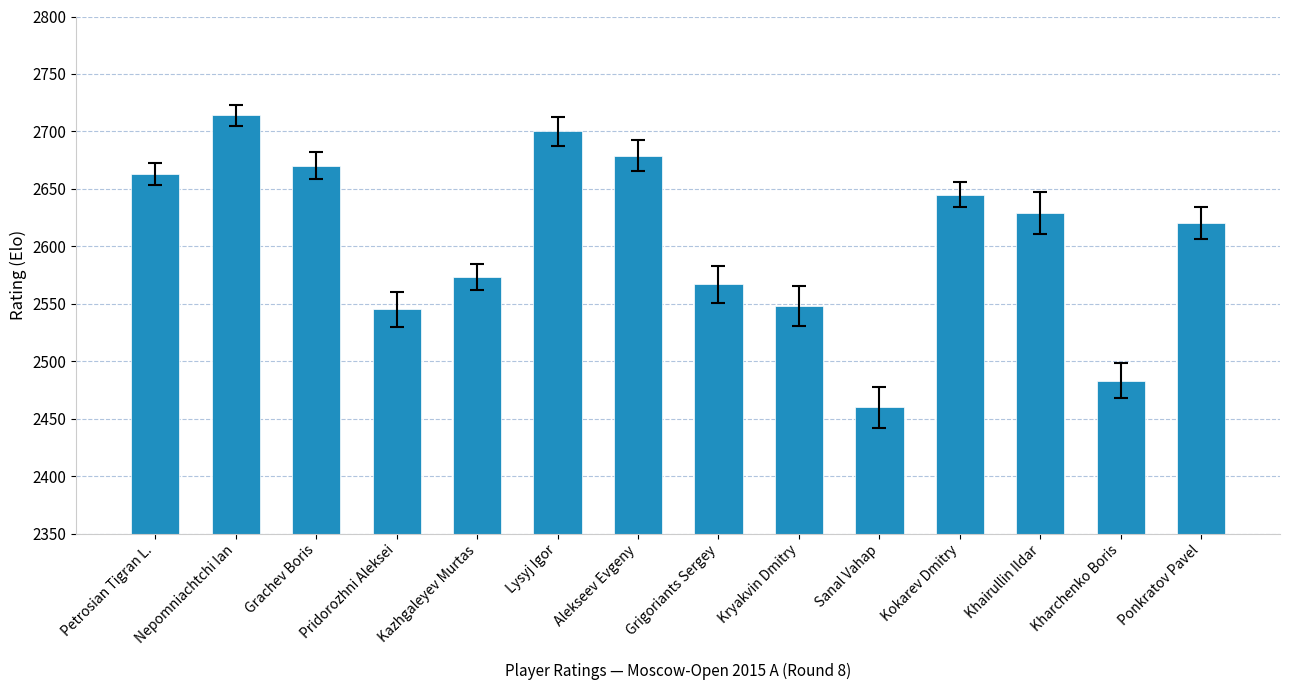

How many data points does each series have?

14